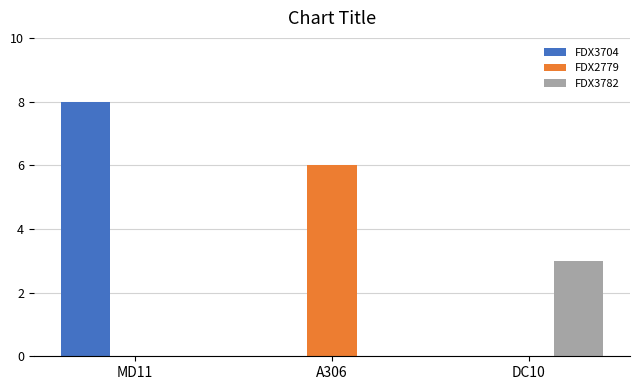

Which series has the widest spread of values?

FDX3704